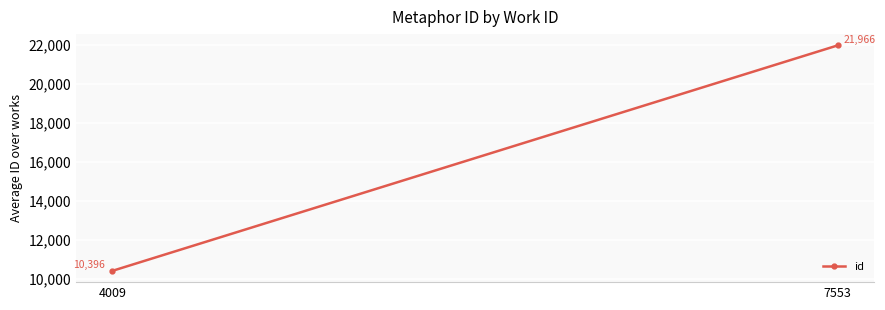

What value does the data have at 7553, to the nearest 100?

22000